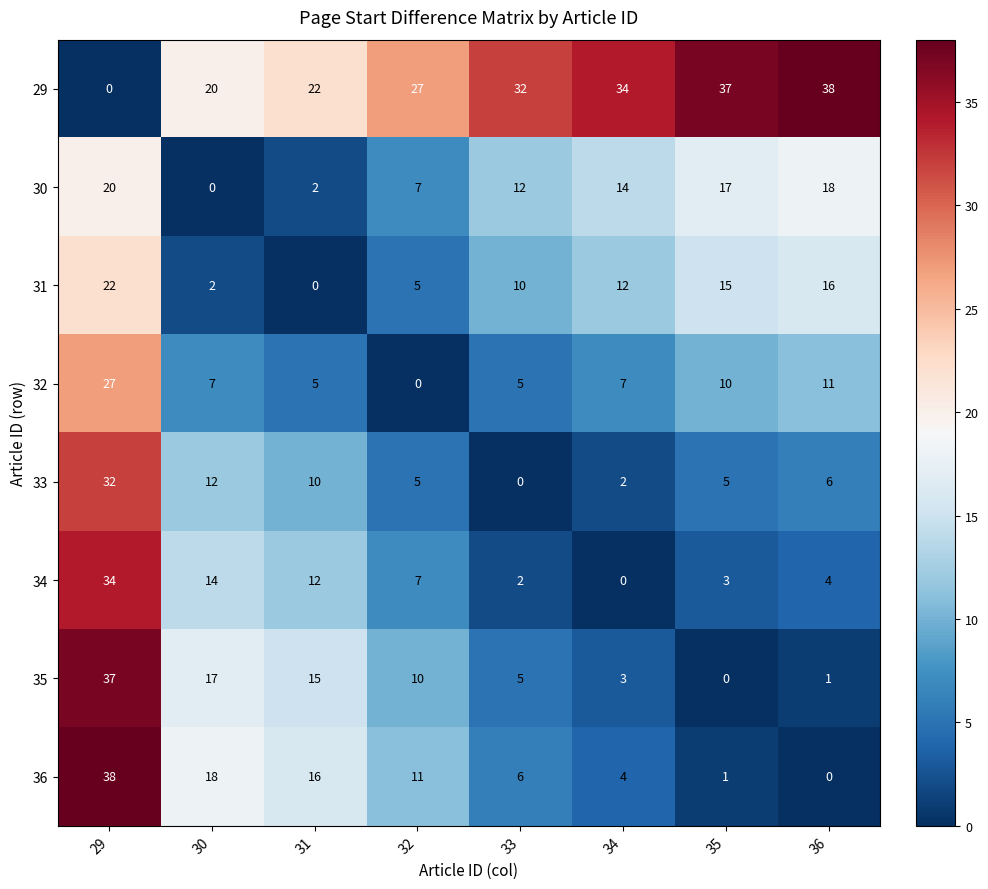

Which category has the lowest value in the 35 series?

35